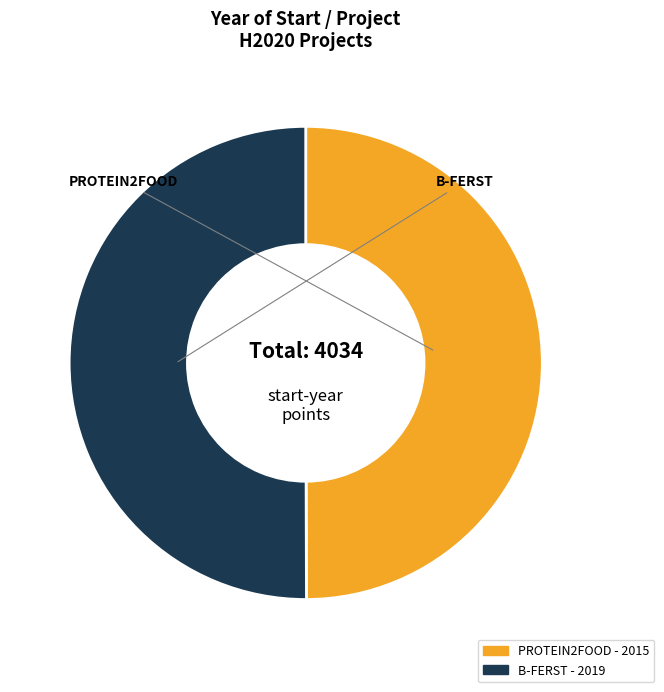

Is it true that PROTEIN2FOOD is 50% of the pie?

True